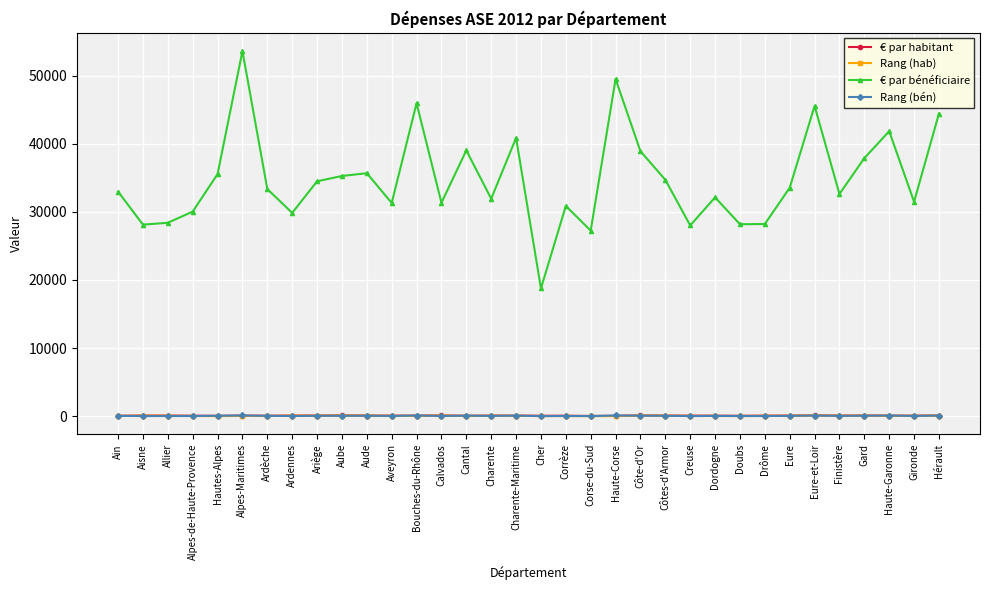

True or false: Rang (hab) and € par bénéficiaire intersect in this chart.

False